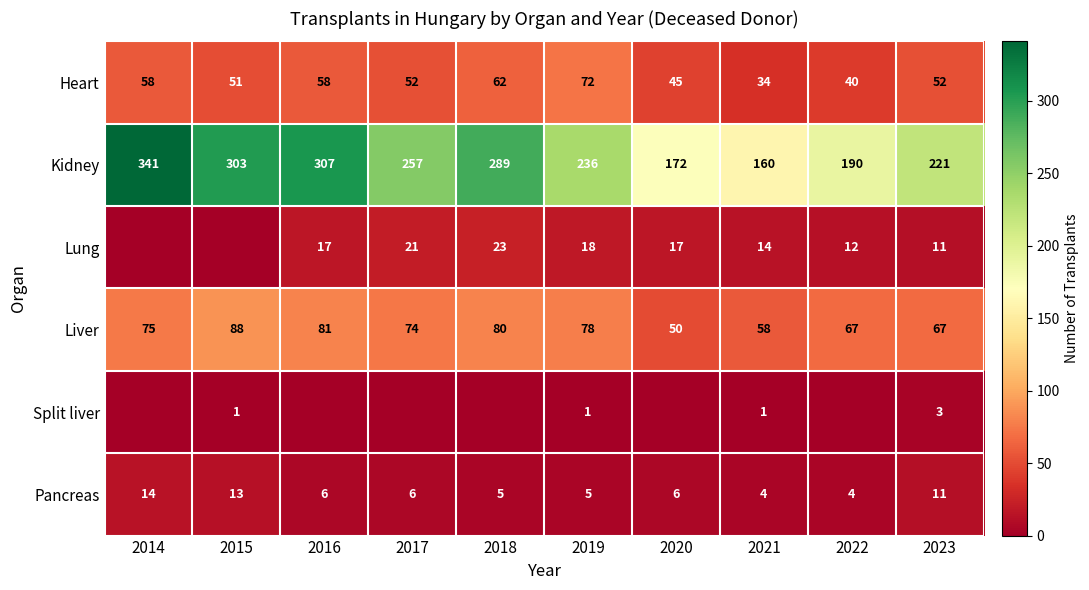

Is it true that Kidney equals 330 at 2022?

False